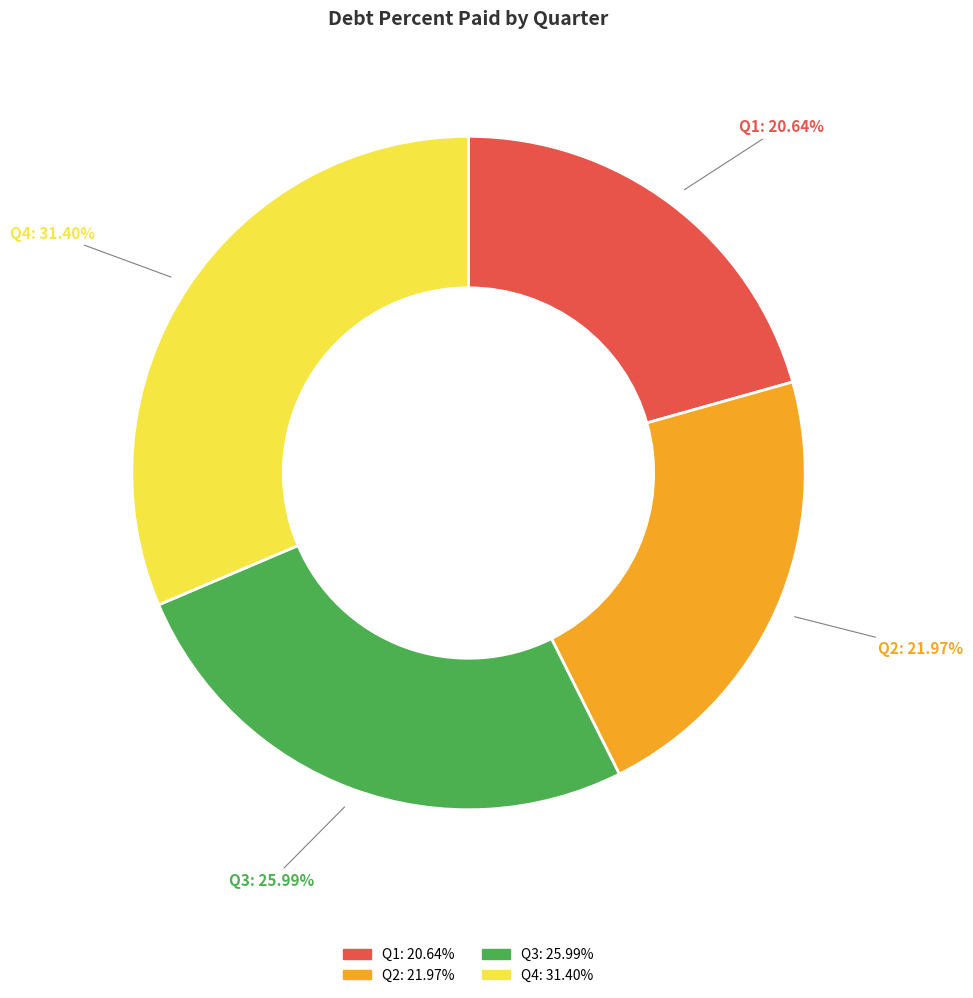

What is the total percentage of Q2 and Q3?

48.0%